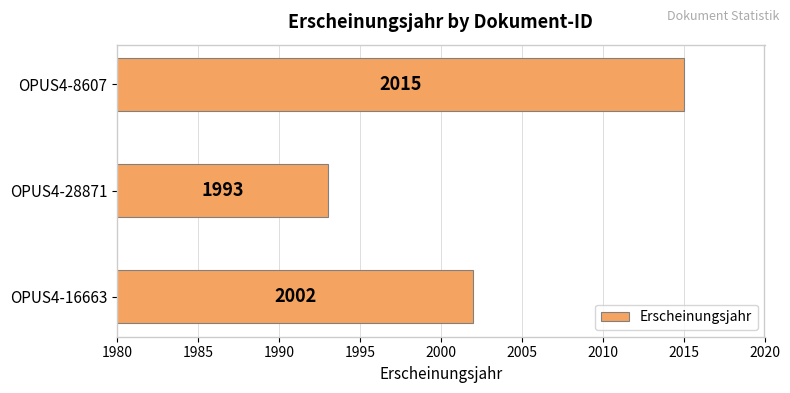

What is the average value?

2003